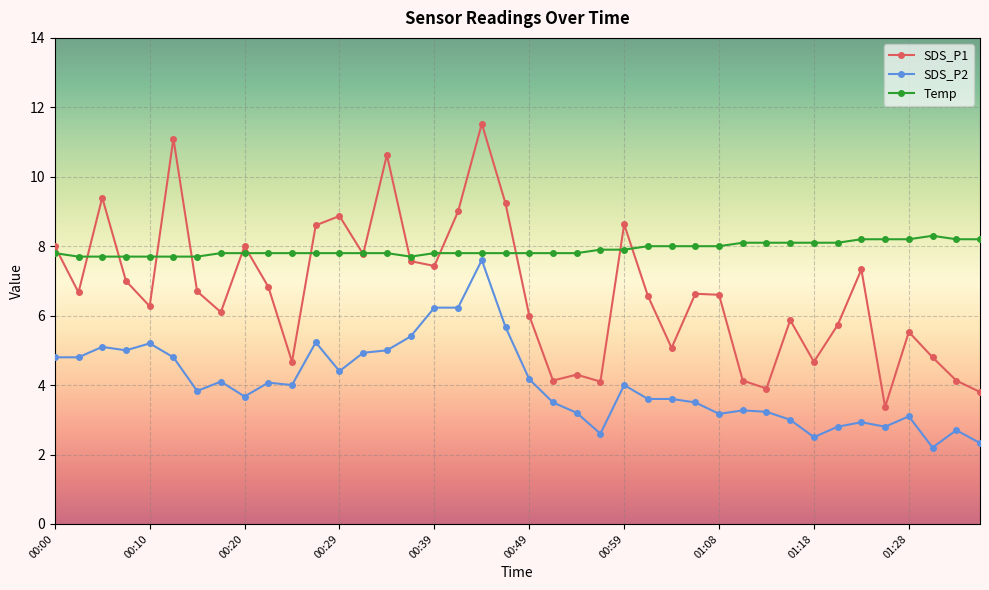

Which series has the largest total across all categories?

Temp